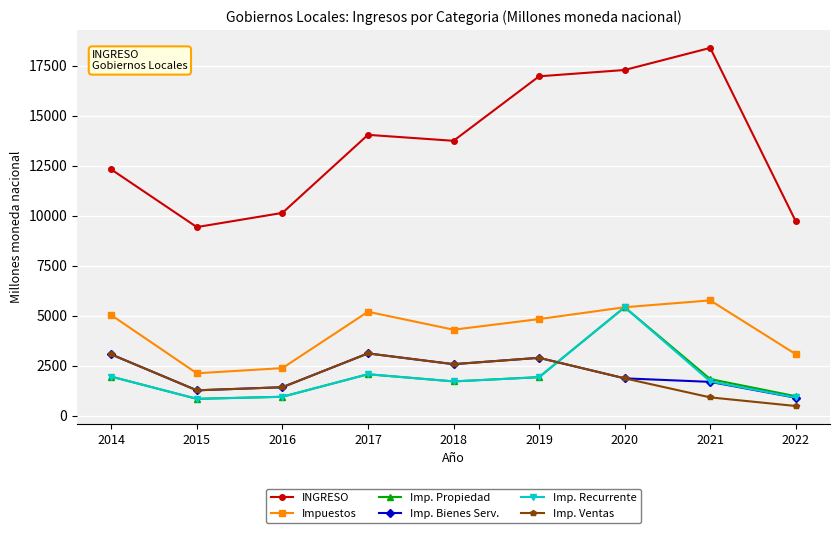

How many intersections are there between Imp. Ventas and Imp. Propiedad?

1